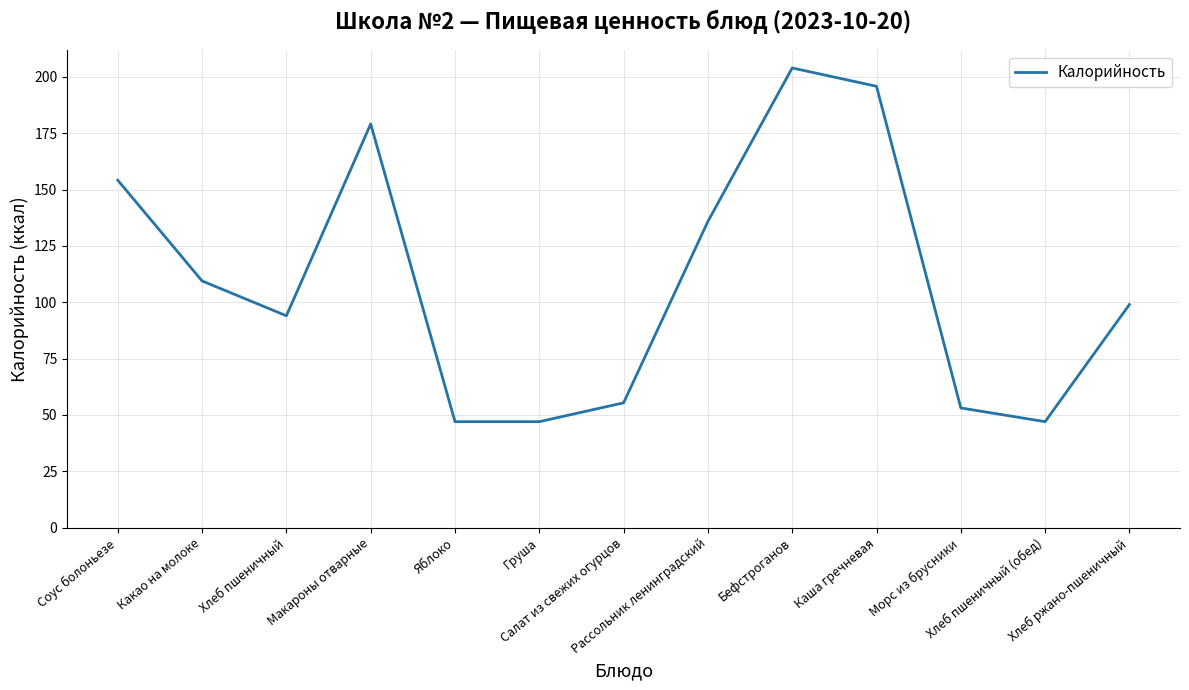

What is the approximate value at Салат из свежих огурцов?

55.4